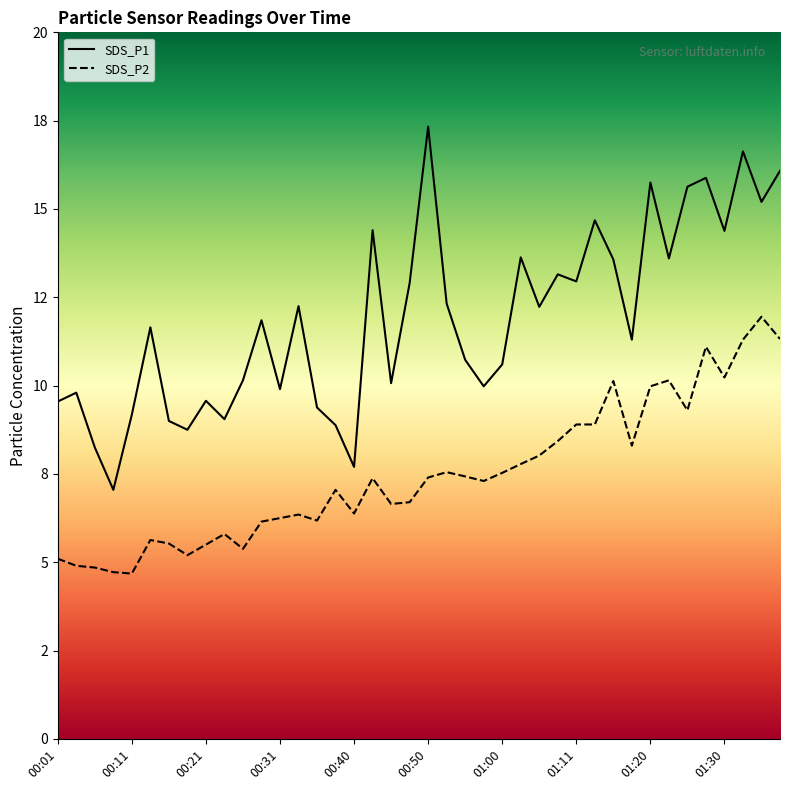

What is the sum of the SDS_P2 values at 00:26 and 01:03?

13.2